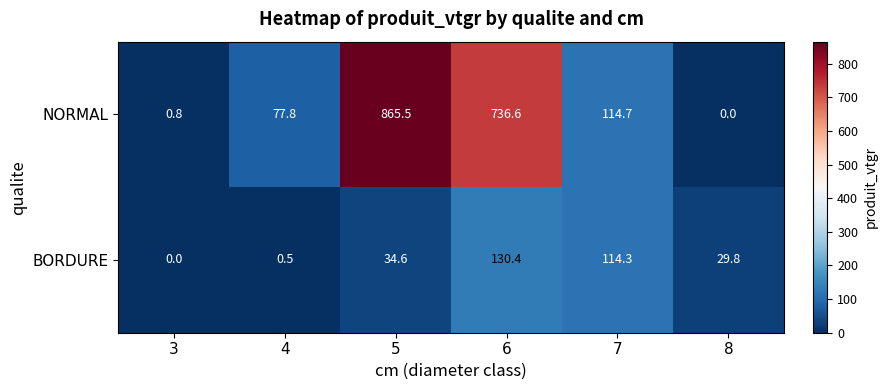

Rank the series at 6 from highest to lowest value.

NORMAL, BORDURE